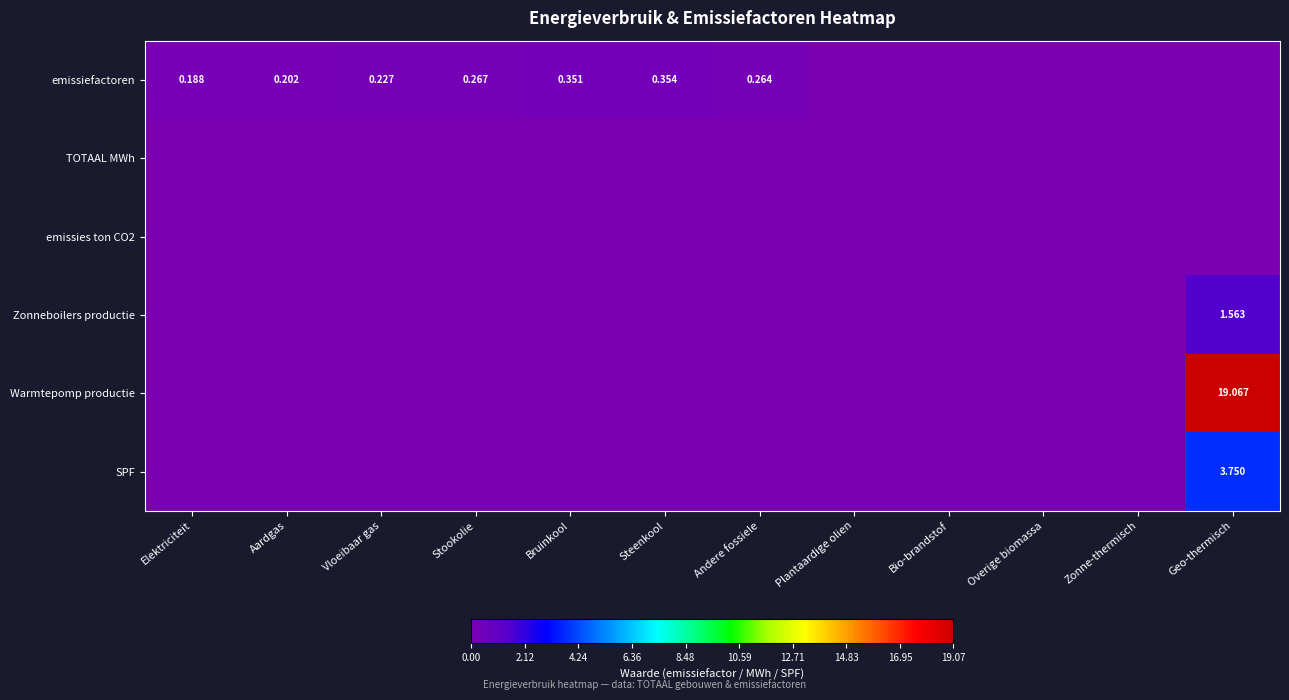

Is the value of Warmtepomp productie at Elektriciteit greater than the value of SPF at Bio-brandstof?

No